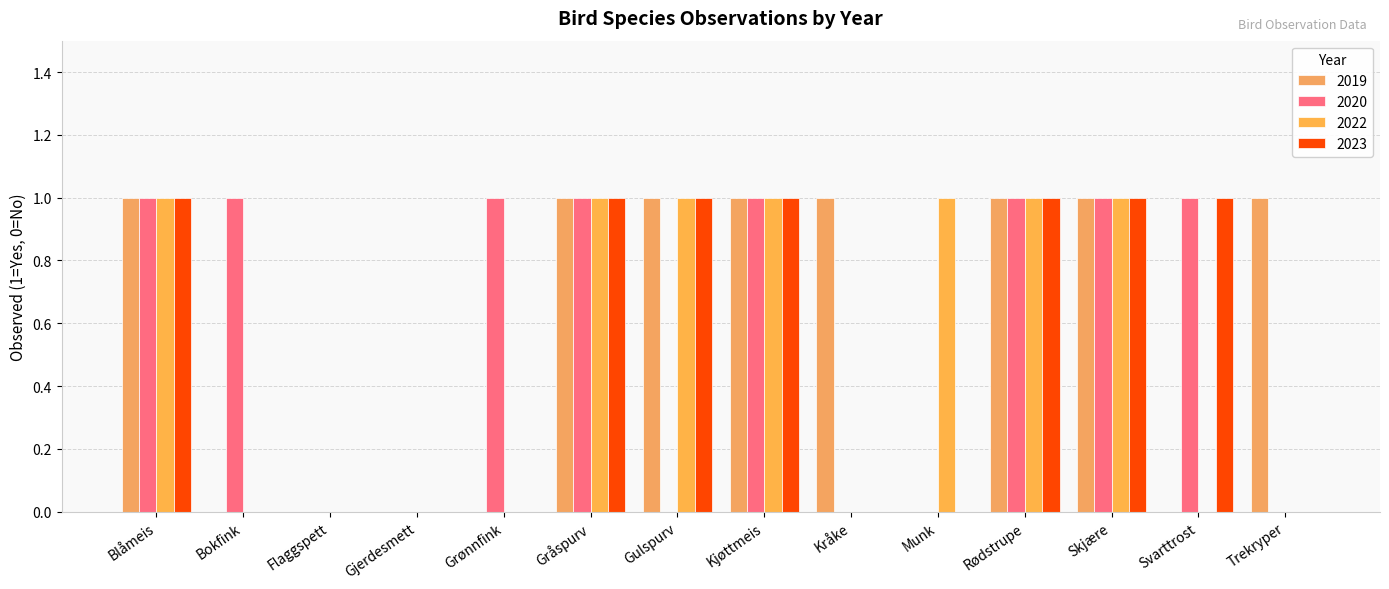

Which series has the largest total across all categories?

2019